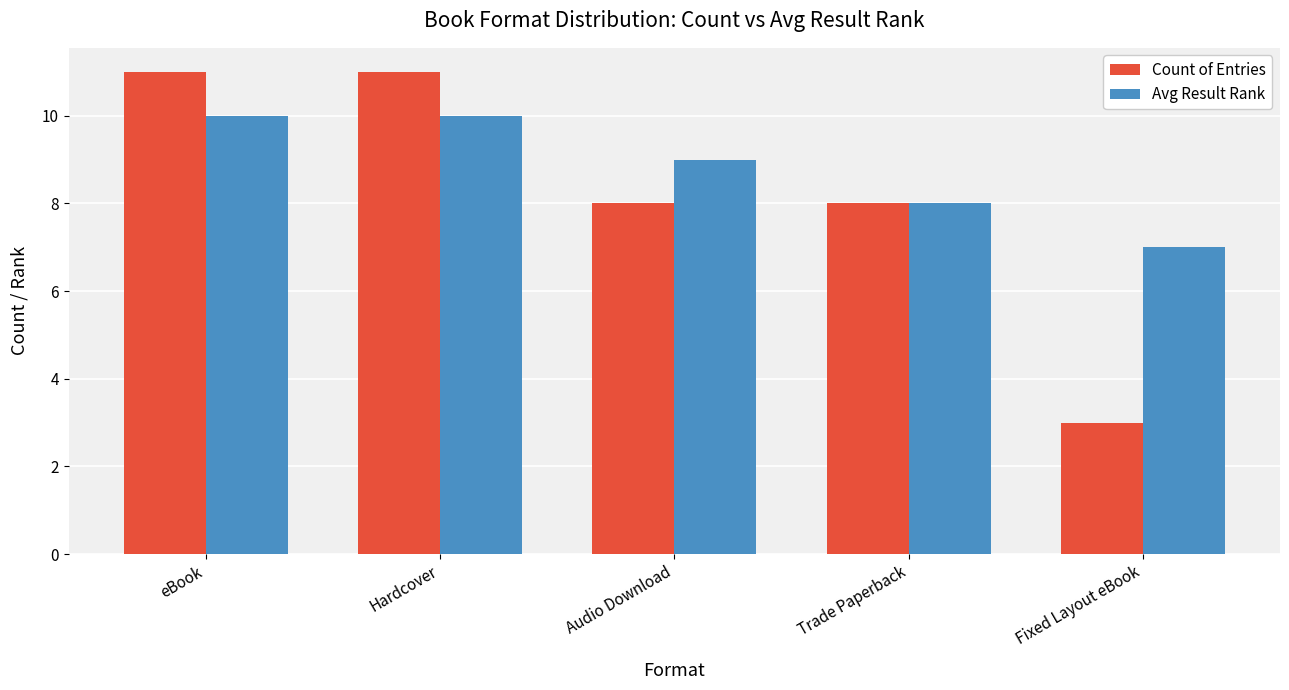

What position from the right is eBook?

5